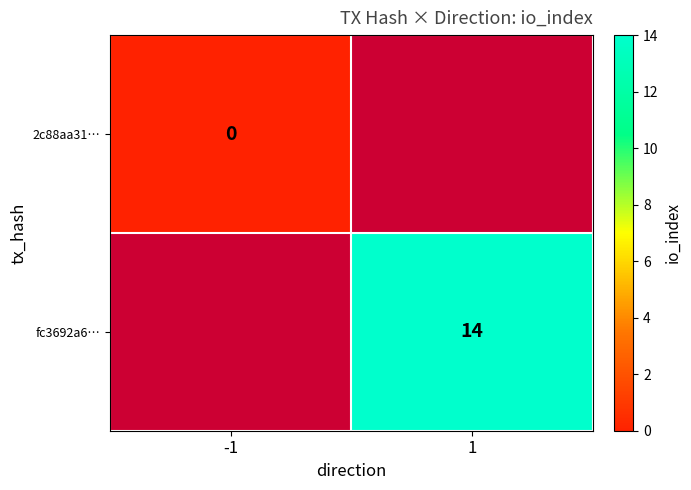

Between 1 and -1, which is larger?

-1